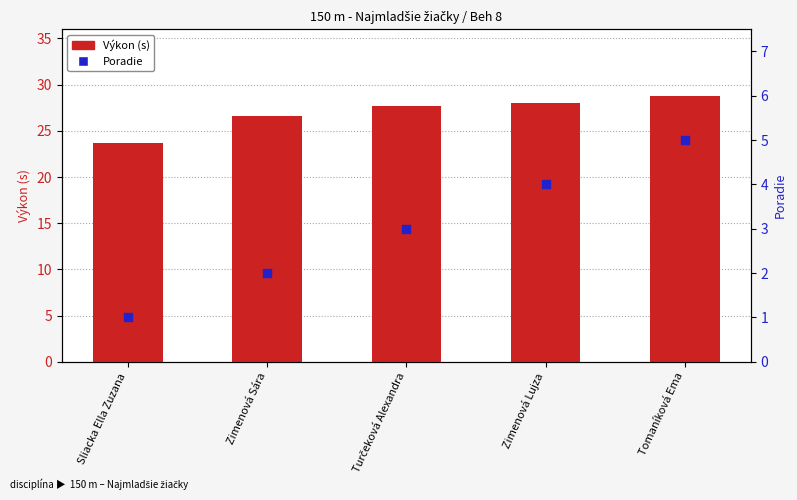

Which series contains the lowest Y value?

Poradie